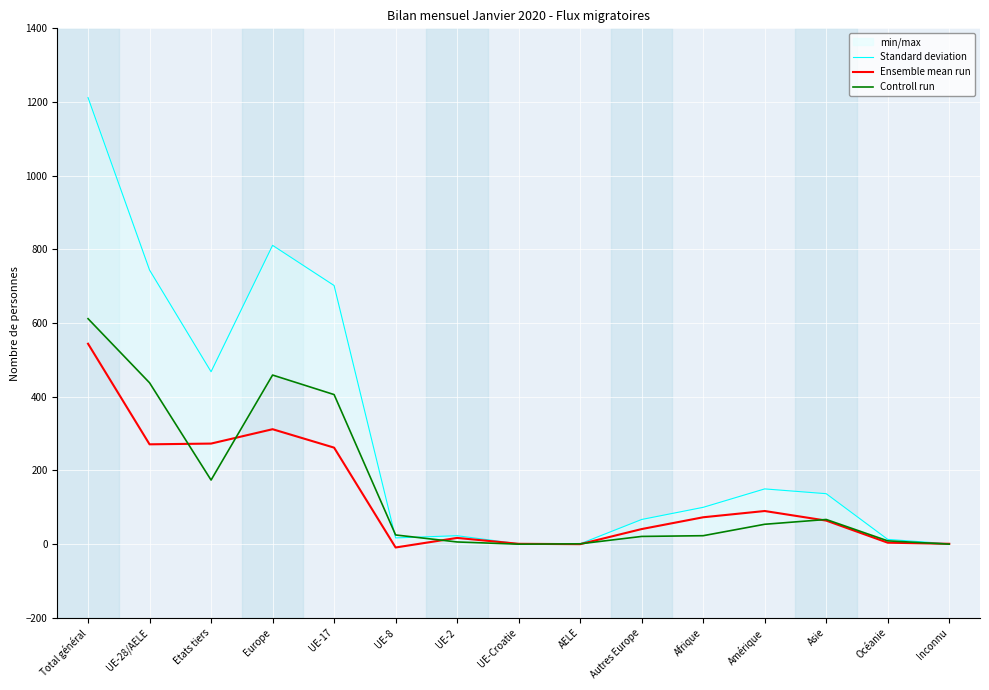

At which label does Standard deviation reach its minimum?

UE-Croatie